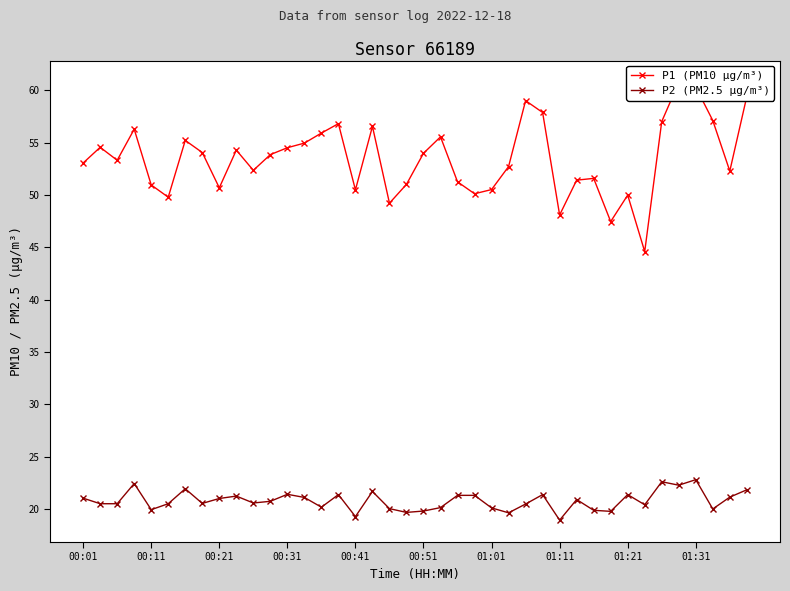

How many data points in P1 (PM10 µg/m³) are above 53?

22